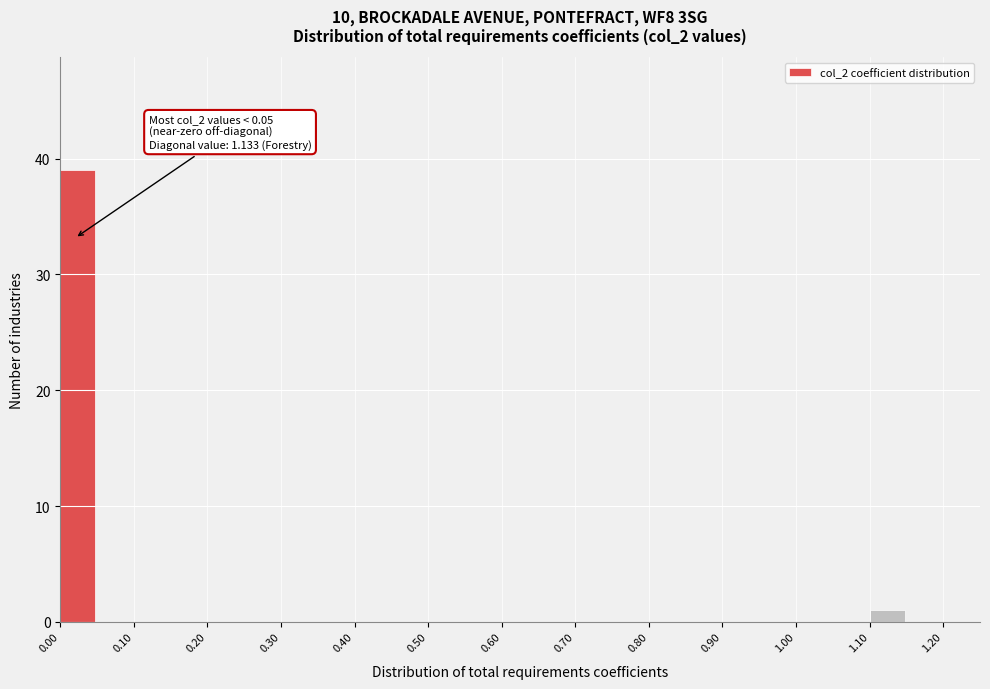

Which range on the x-axis has the tallest bar?

0.00 to 0.05